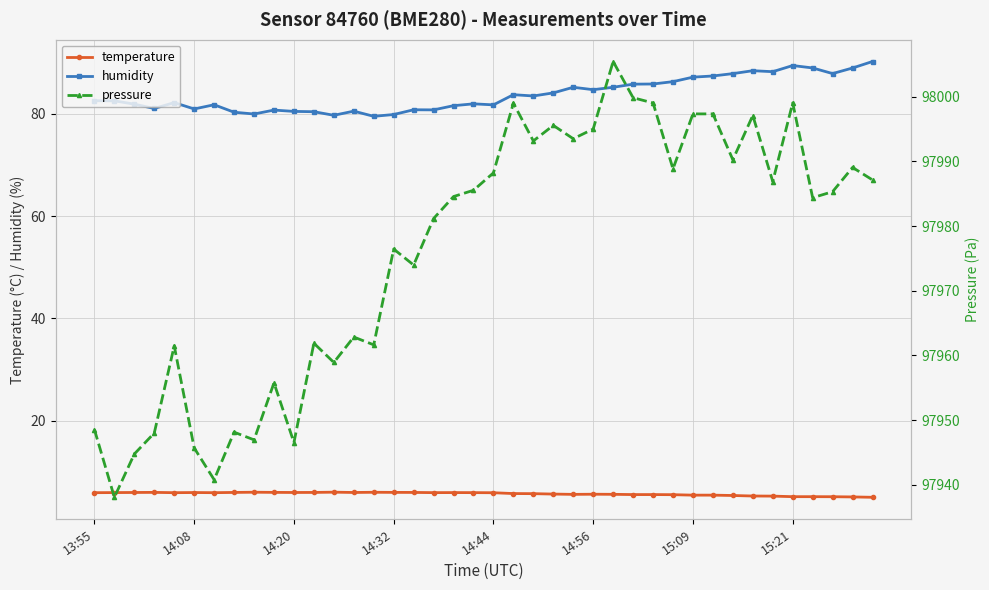

True or false: pressure has a value of 34721.6 at 33.

False